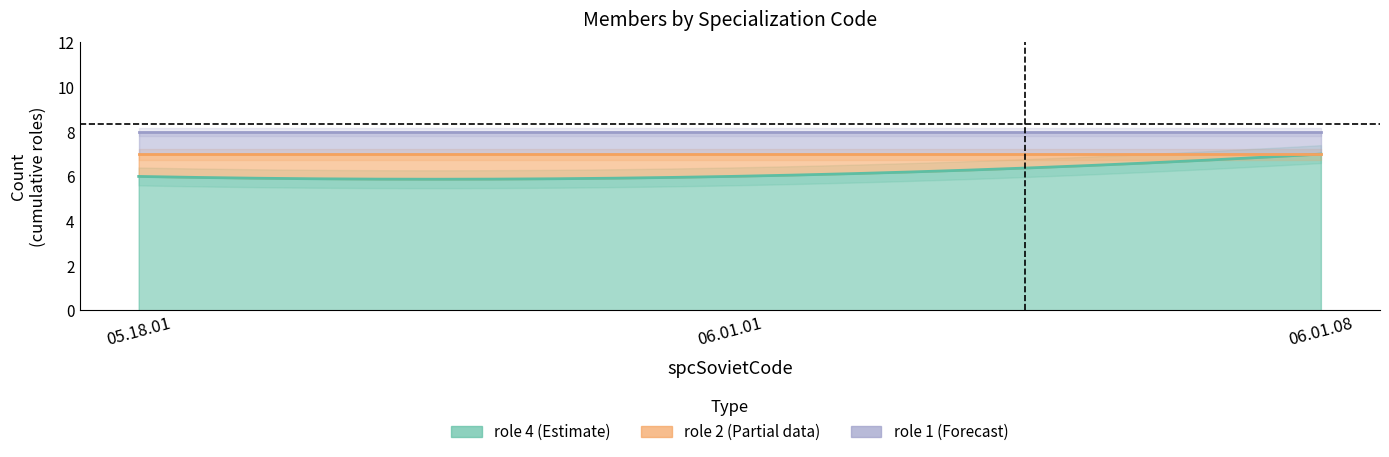

What is the label of the 6th point from the right?

06.01.08